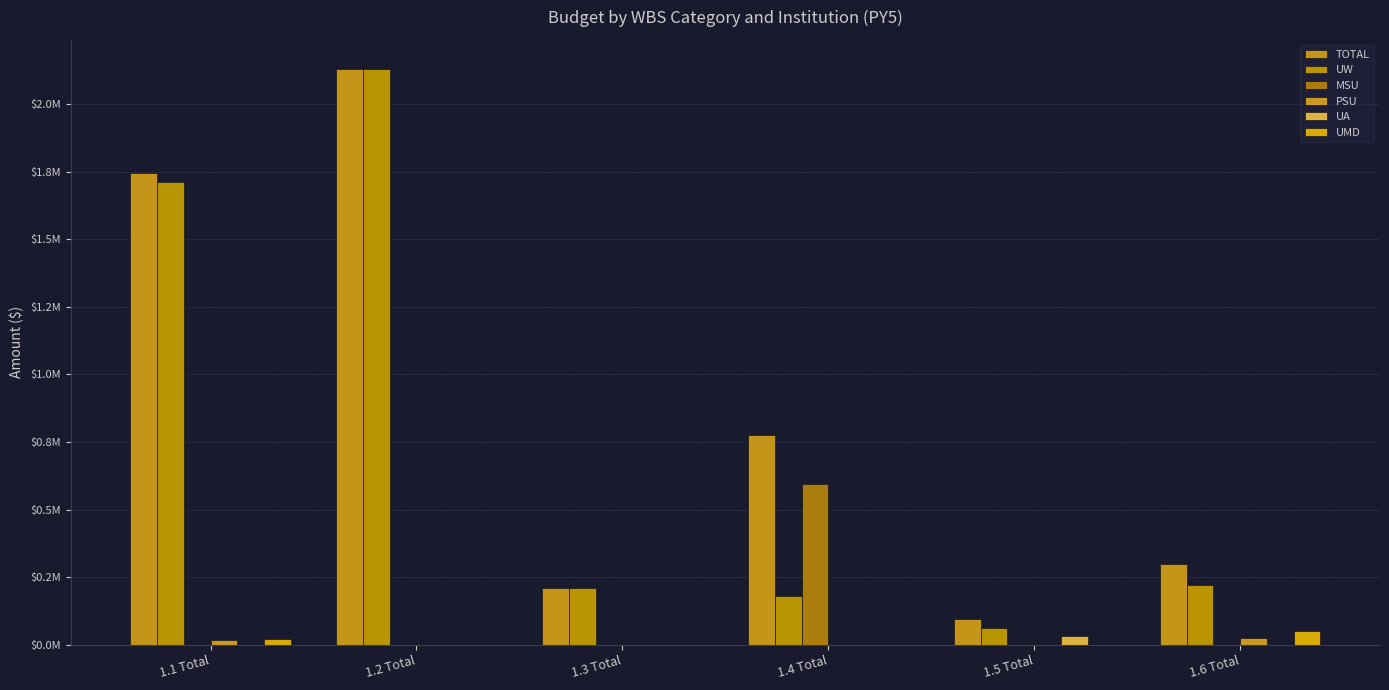

What is the difference between the UW values at 1.3 Total and 1.4 Total?

29082.2